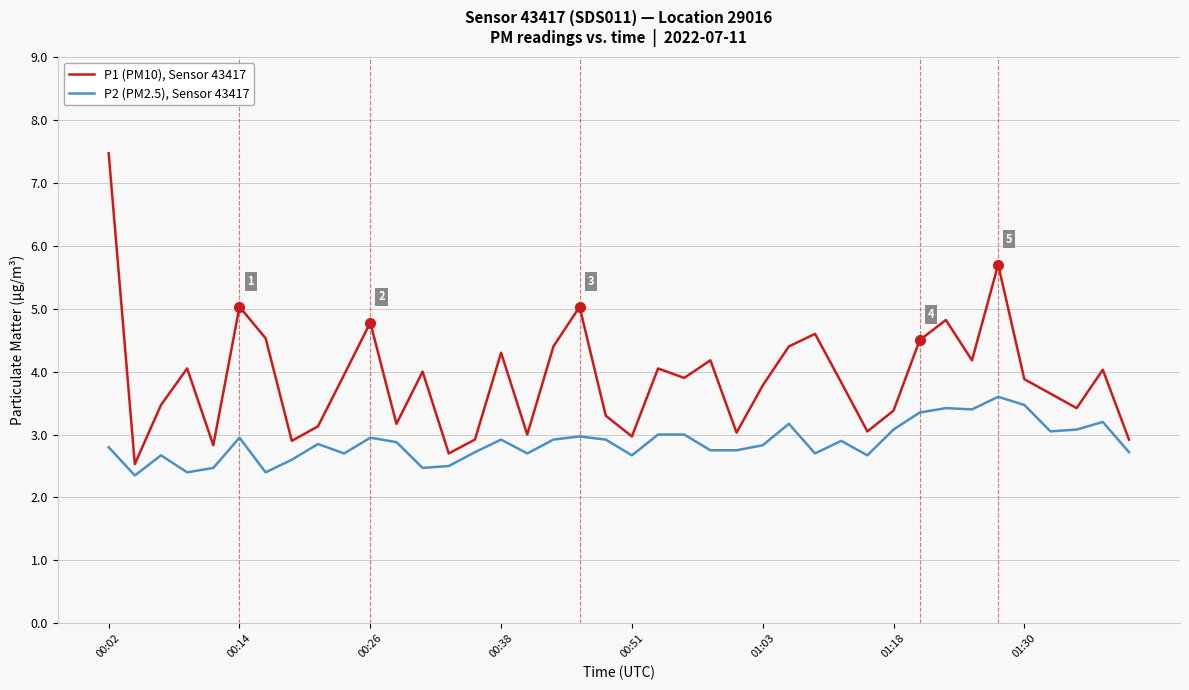

How many series are shown in this chart?

2